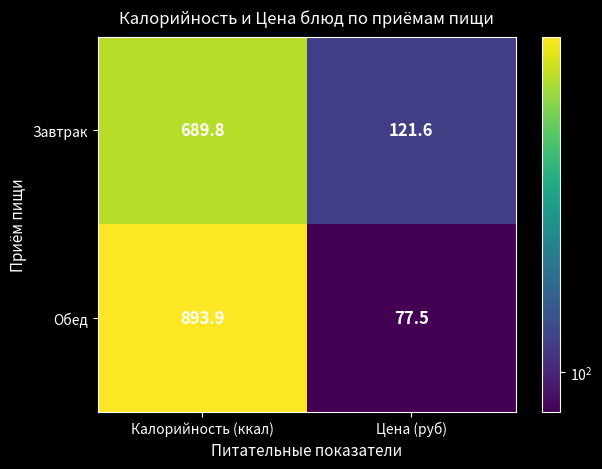

What is the difference between the Завтрак values at Калорийность (ккал) and Цена (руб)?

568.2